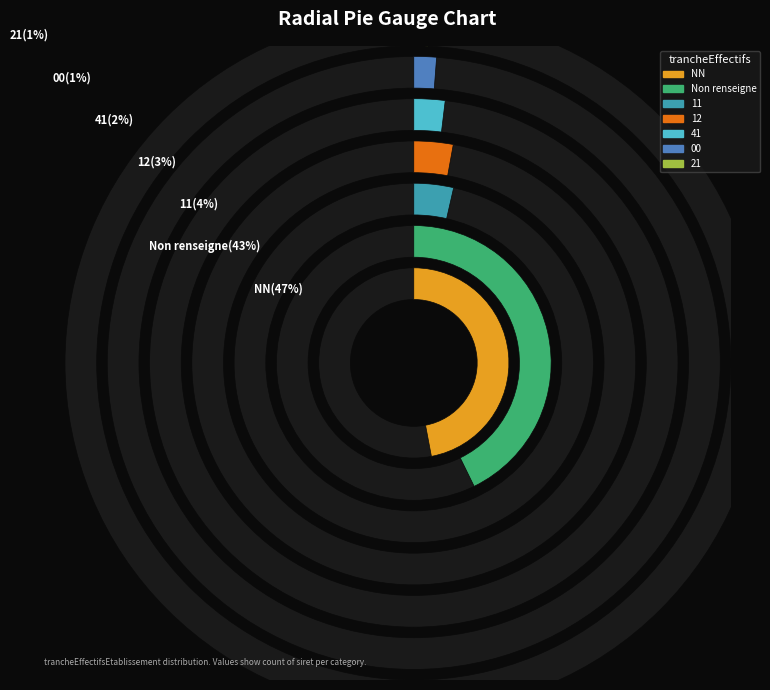

Count the number of slices in the pie.

7